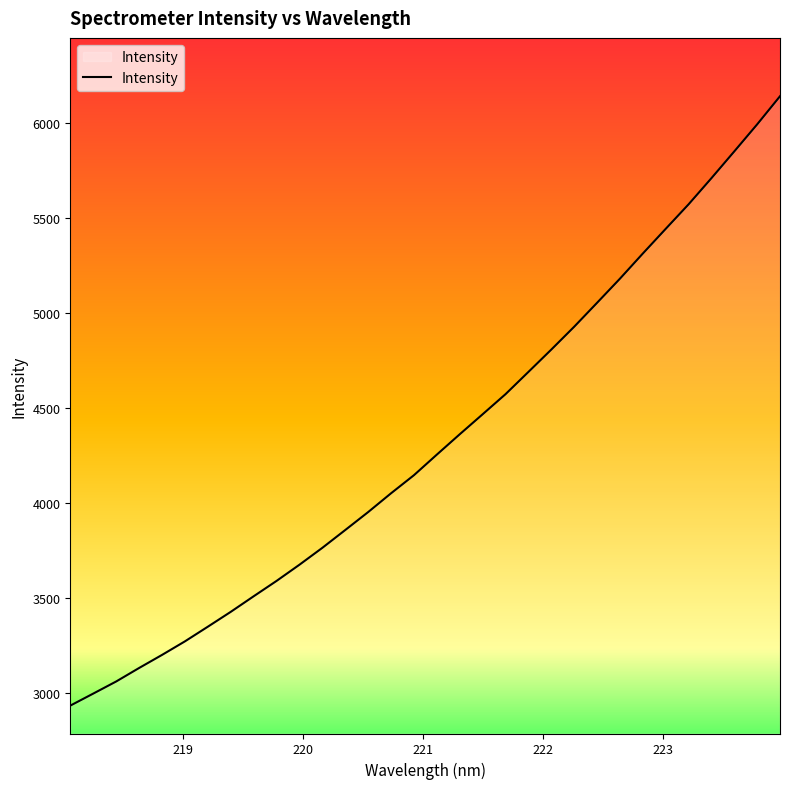

What is the maximum value shown in the chart?

6139.7